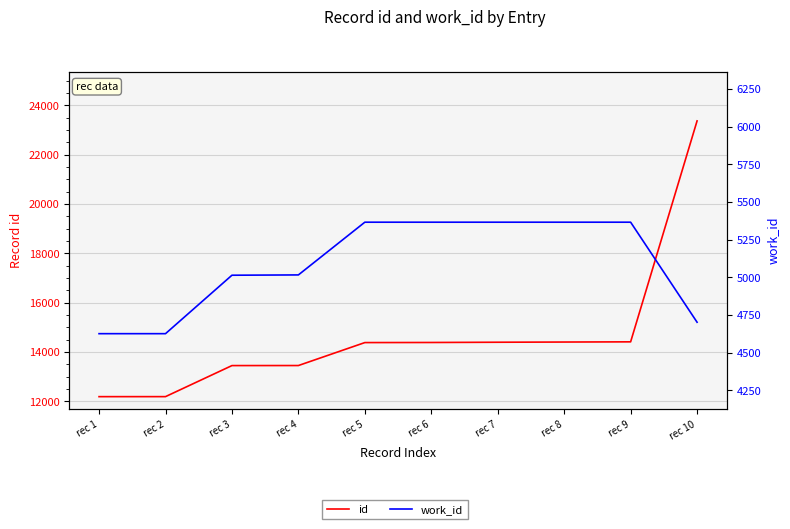

What is the difference between the work_id values at rec 9 and rec 3?

352